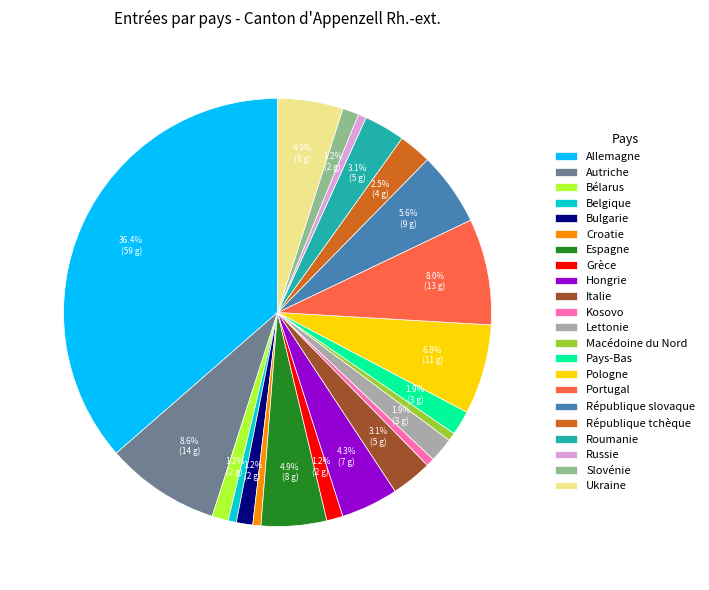

What percentage is NOT represented by Ukraine?

95.1%